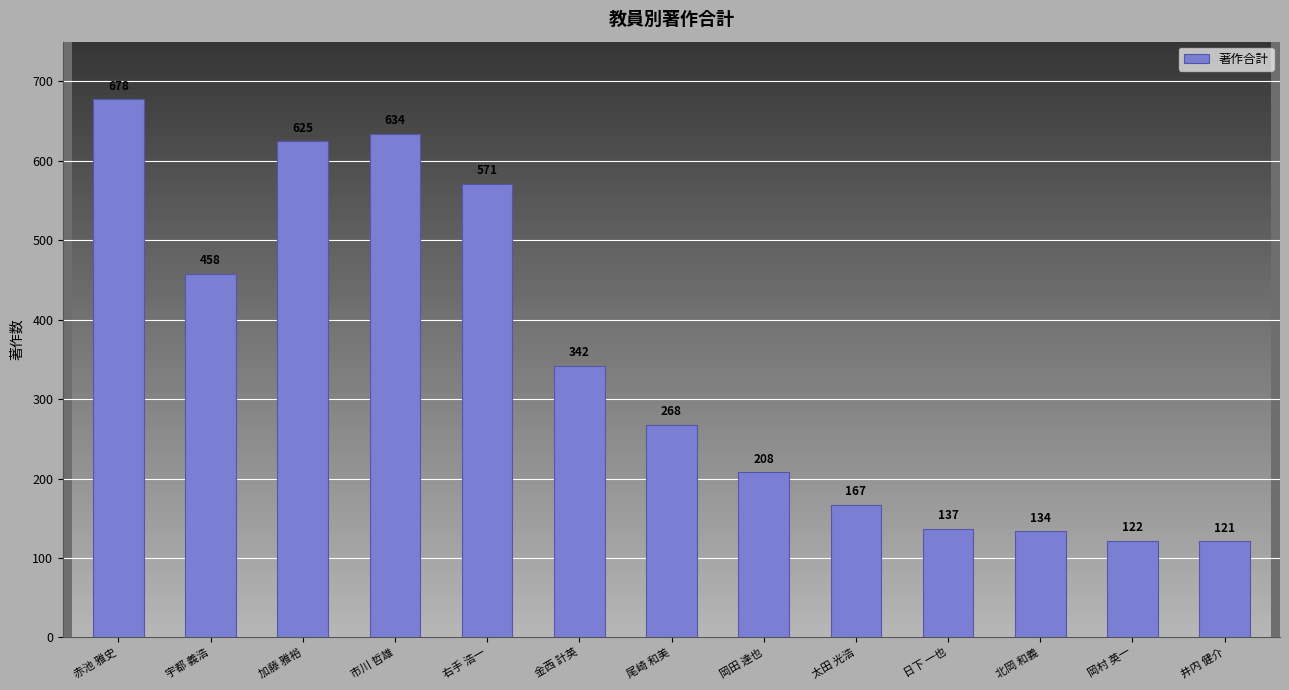

List the labels in order of value, smallest first.

井内 健介, 岡村 英一, 北岡 和義, 日下 一也, 太田 光浩, 岡田 達也, 尾崎 和美, 金西 計英, 宇都 義浩, 右手 浩一, 加藤 雅裕, 市川 哲雄, 赤池 雅史